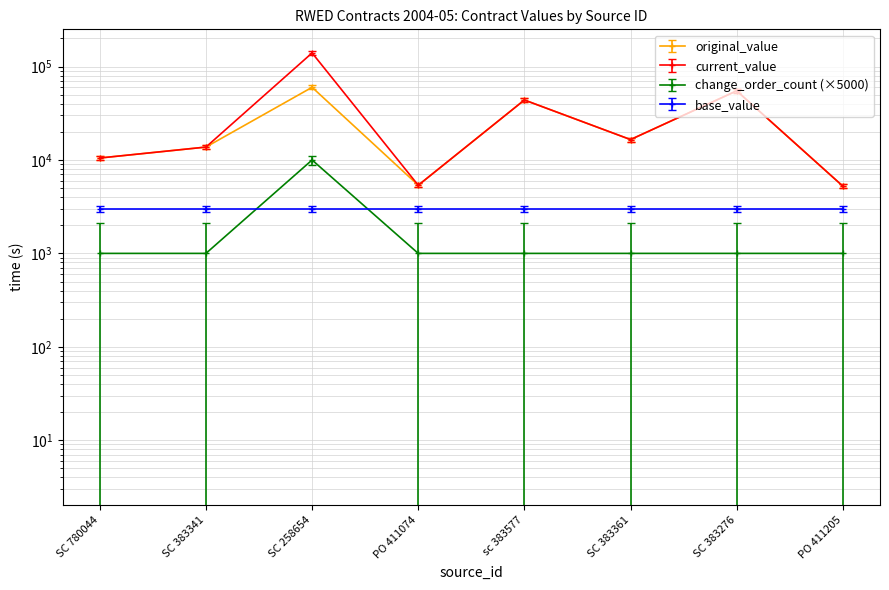

In change_order_count, how many points are higher than both neighbors (excluding endpoints)?

1